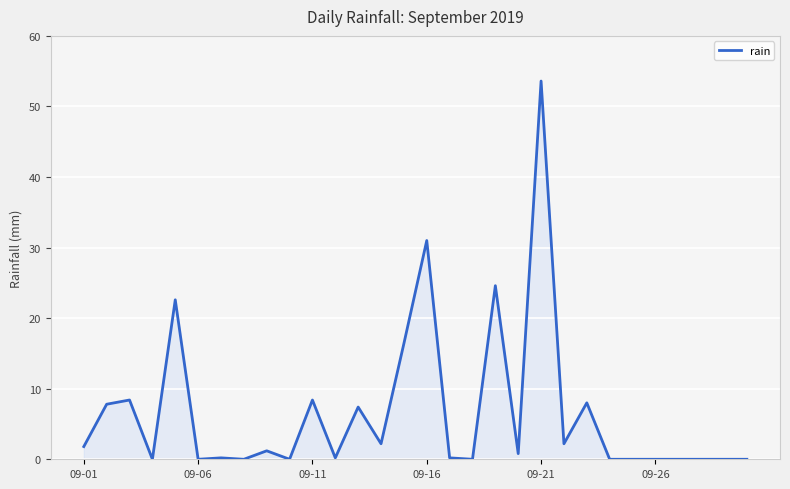

What is the greatest value displayed?

53.6